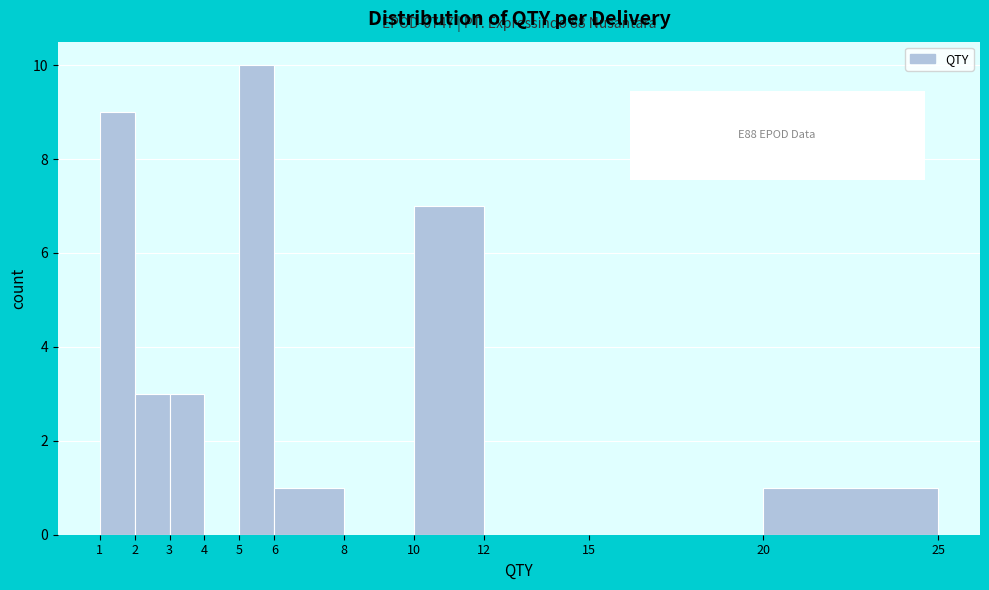

Which range on the x-axis has the tallest bar?

5 to 6